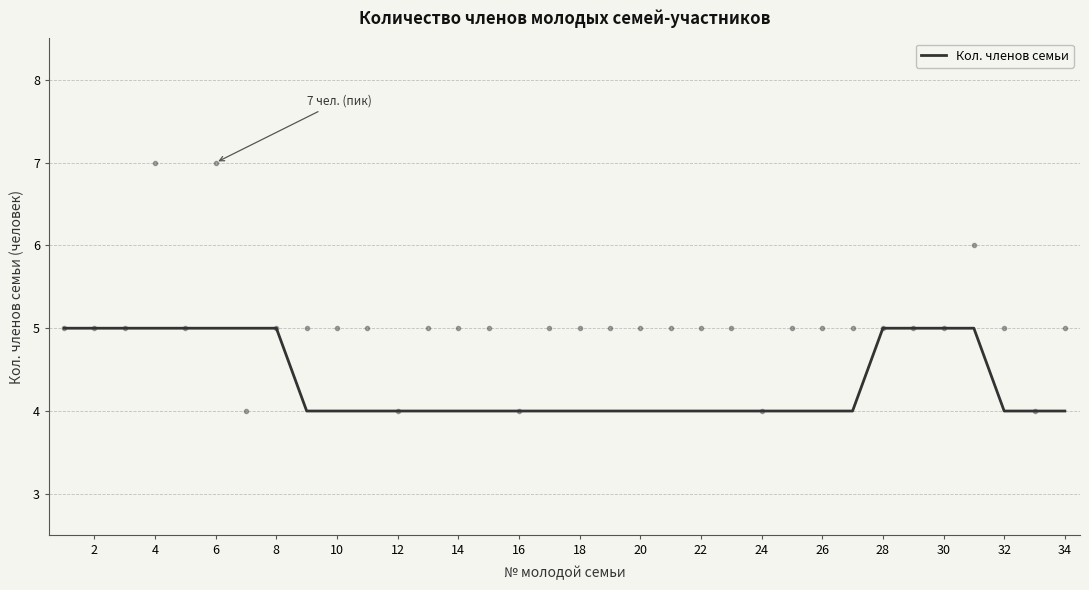

The Кол. членов семьи series shows 2 at 2. True or false?

False